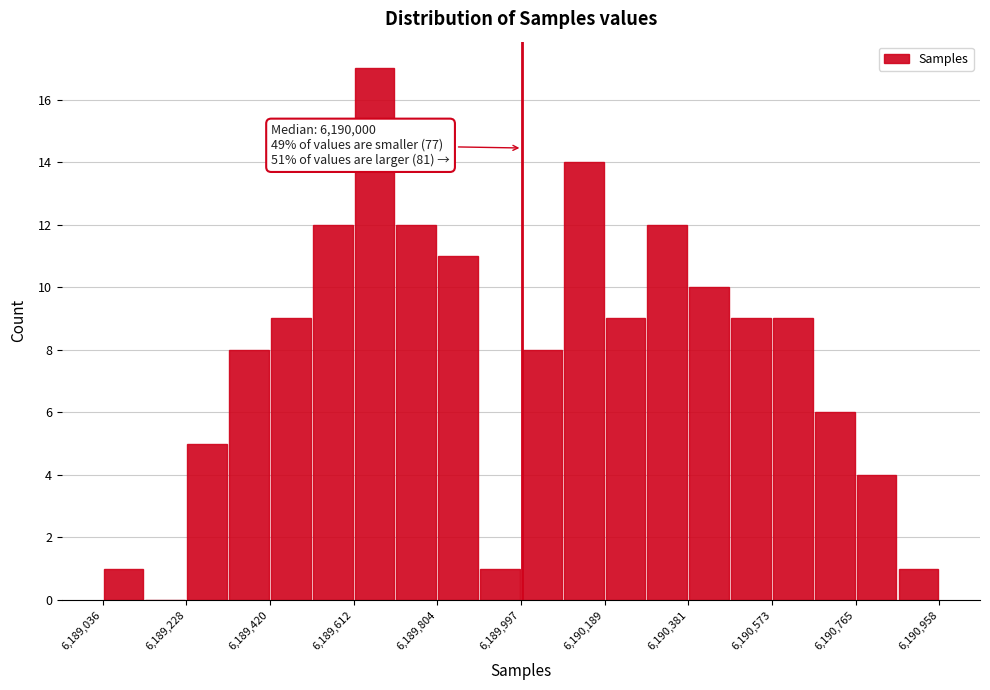

Over which range of the x-axis is the bar tallest?

6189620 to 6189700